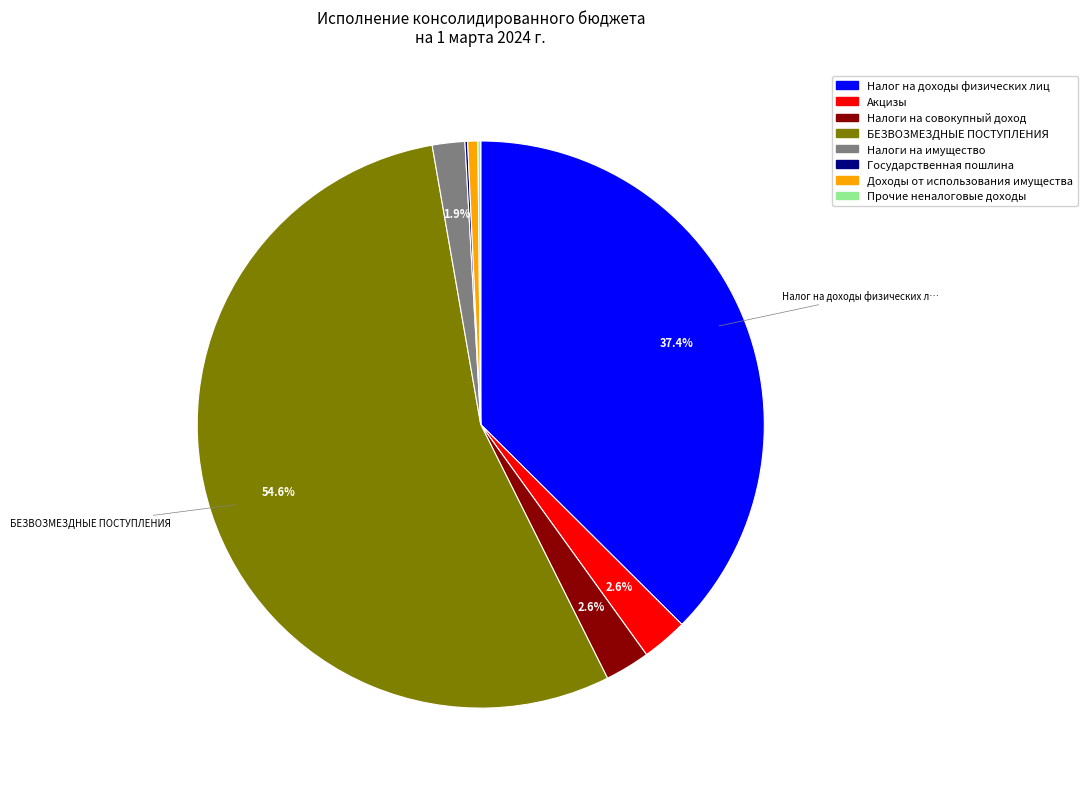

Between Налог на доходы физических лиц and Налоги на совокупный доход, which is larger?

Налог на доходы физических лиц